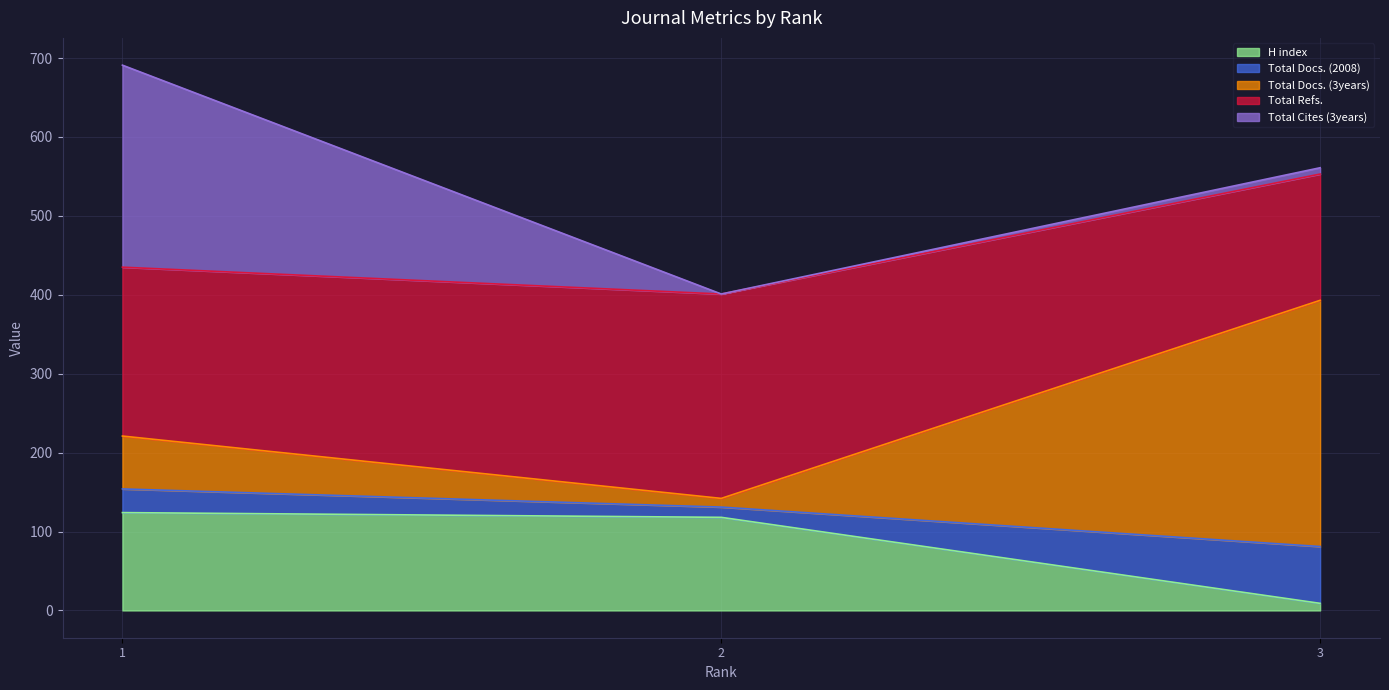

Which category has the lowest value across all series?

3